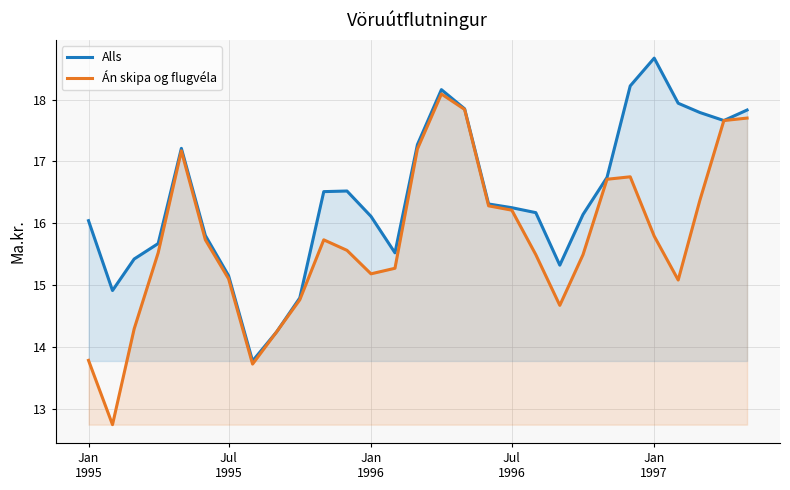

Which series has the largest total across all categories?

Alls